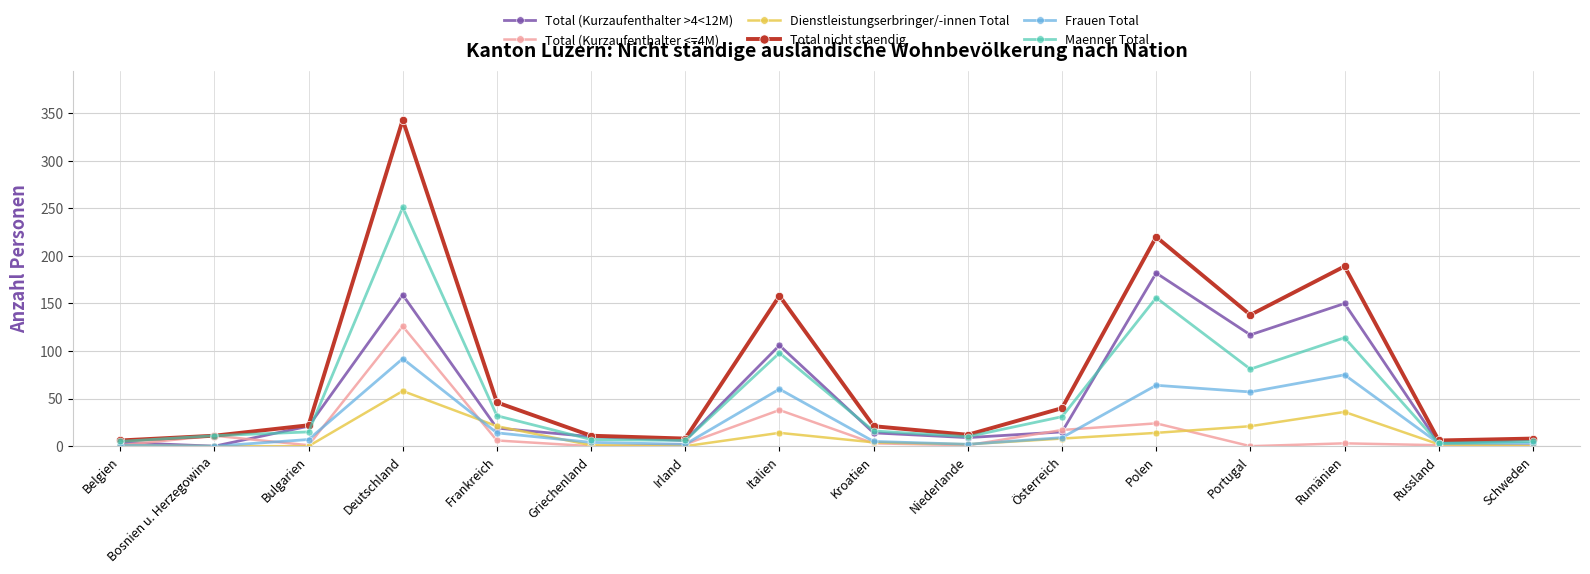

What position from the left is Bosnien u. Herzegowina?

2